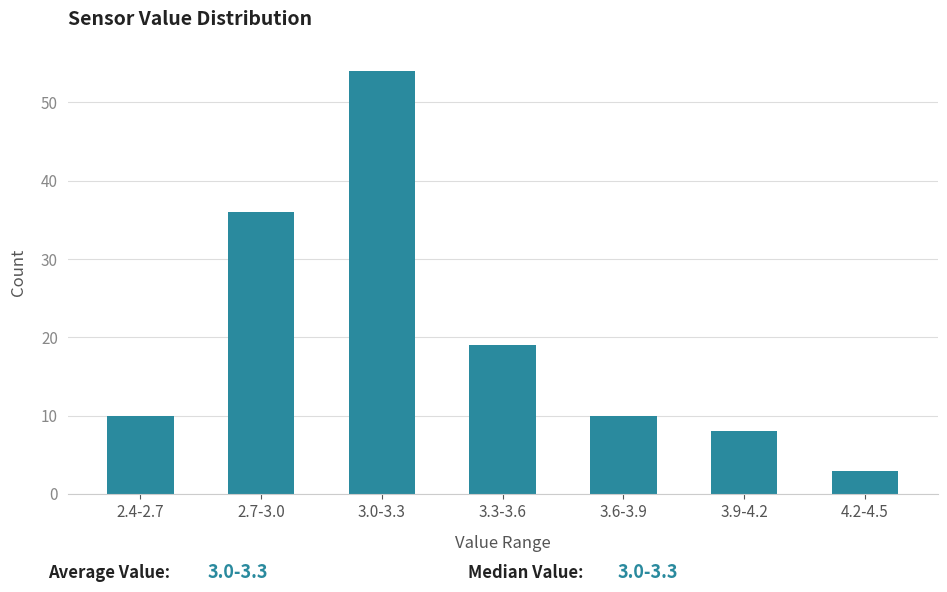

Reading right to left, list all the values displayed in this chart.

3	8	10	19	54	36	10